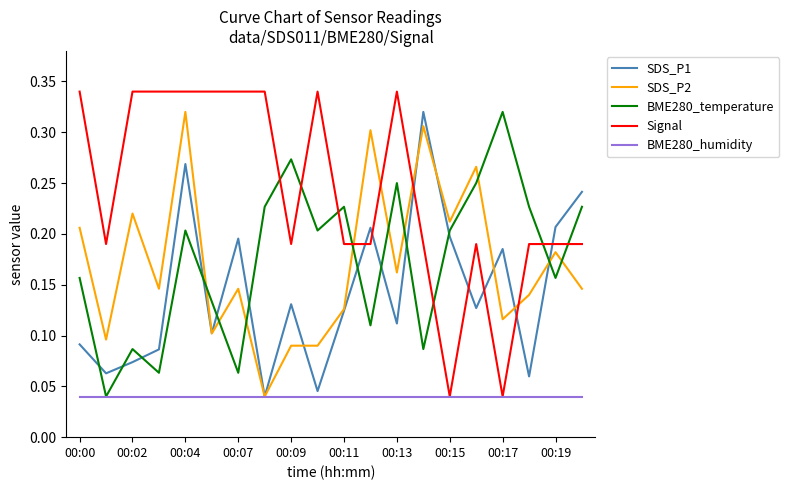

In SDS_P1, how many points are lower than both neighbors (excluding endpoints)?

7